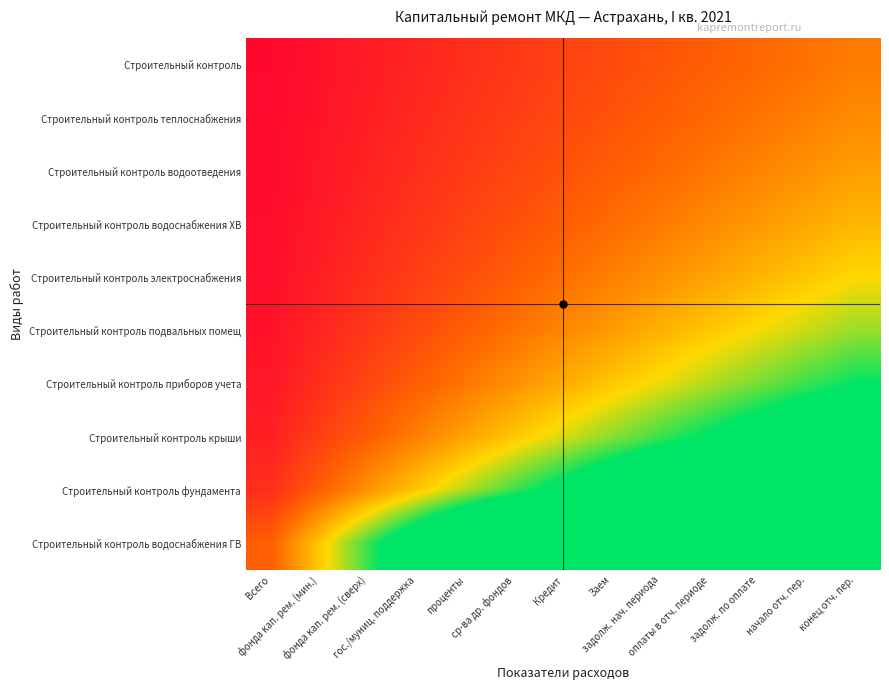

At how many categories does at least one series exceed 8?

3